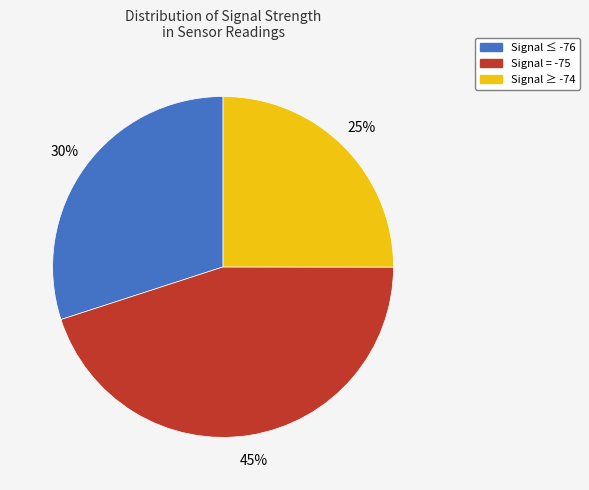

Rank the categories by value from highest to lowest.

Signal = -75, Signal ≤ -76, Signal ≥ -74